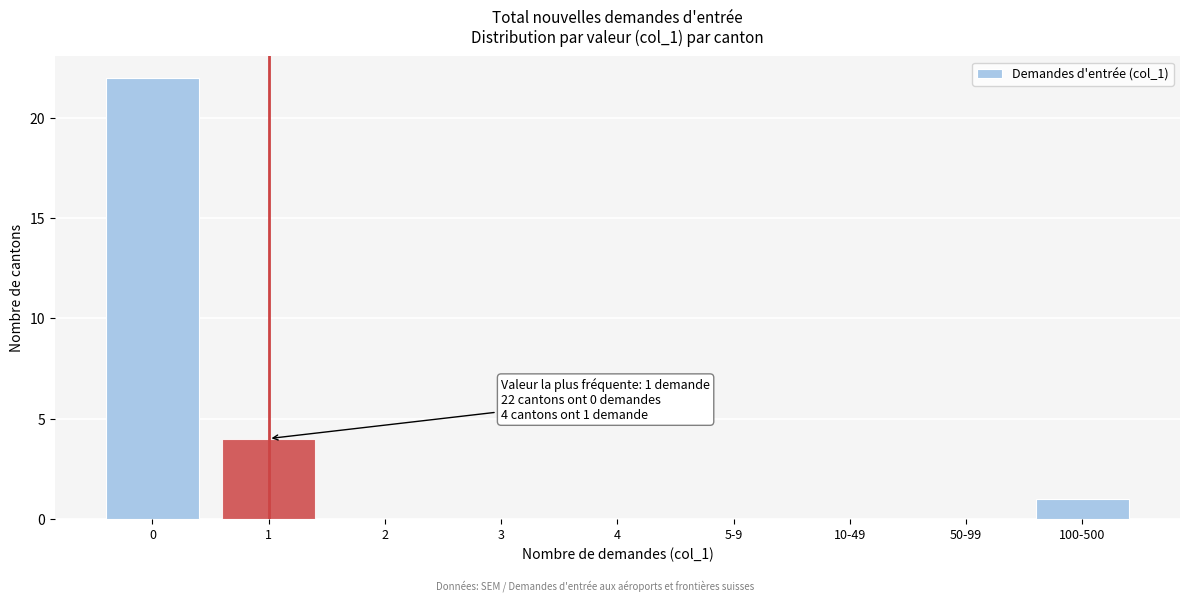

Reading left to right, list all the values displayed in this chart.

0=22	1=4	2=0	3=0	4=0	5-9=0	10-49=0	50-99=0	100-500=1